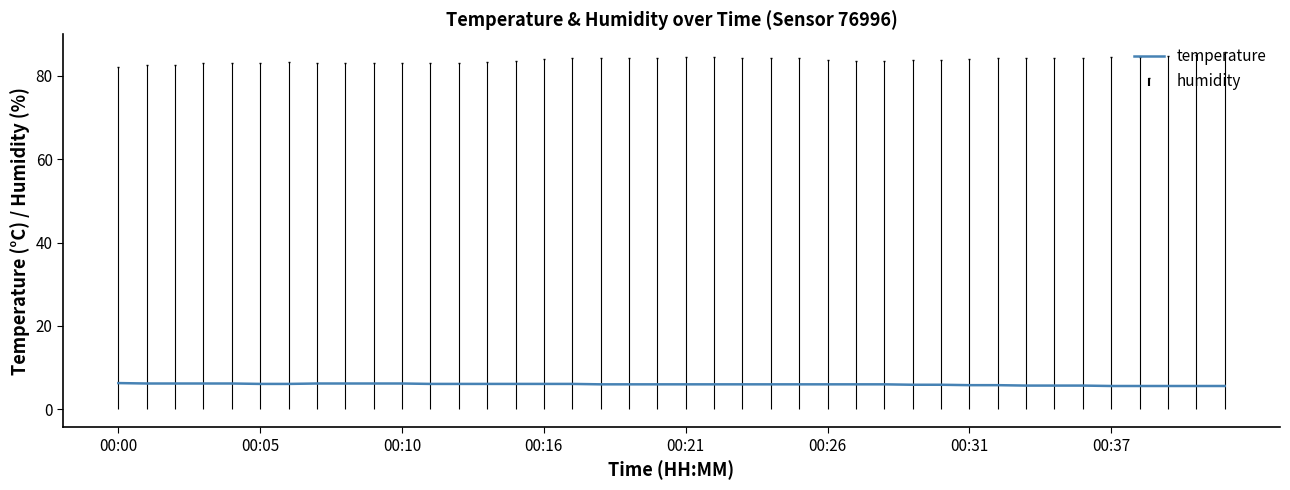

What is the change in value from 9 to 23?

-0.2